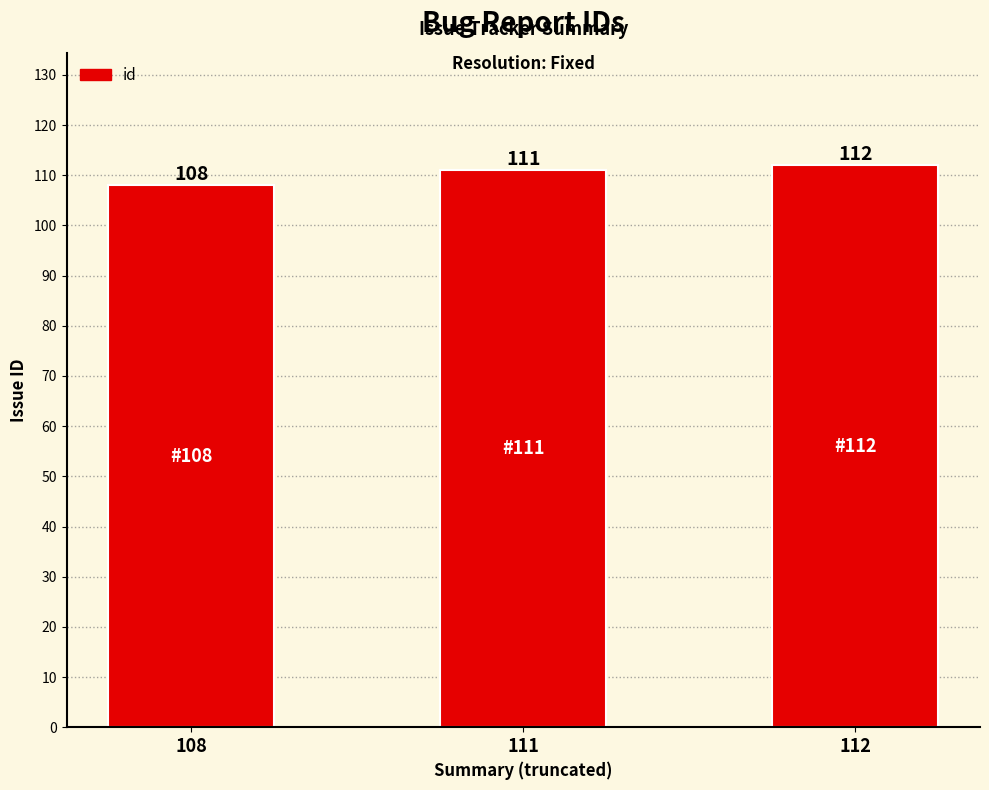

Reading left to right, transcribe all the data shown in this chart.

108=108	111=111	112=112